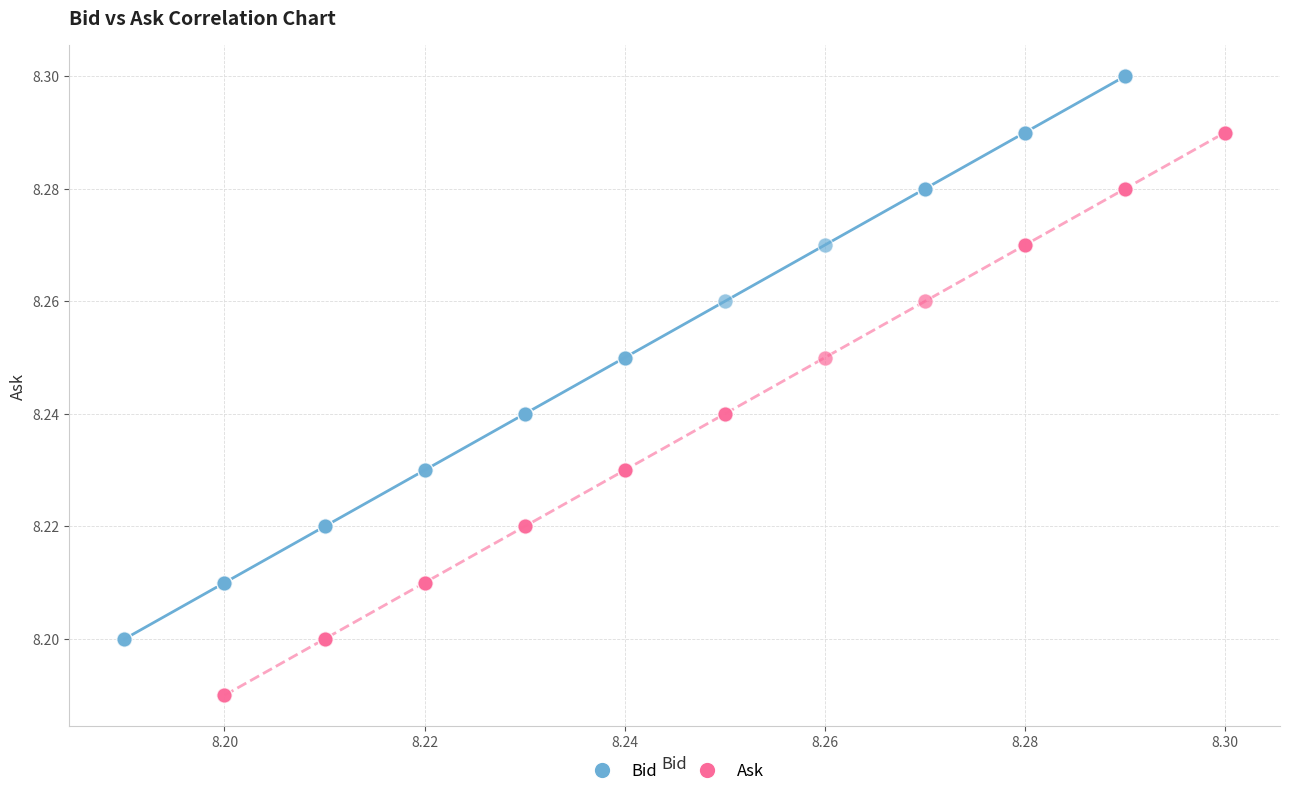

Which series contains the highest Y value?

Bid